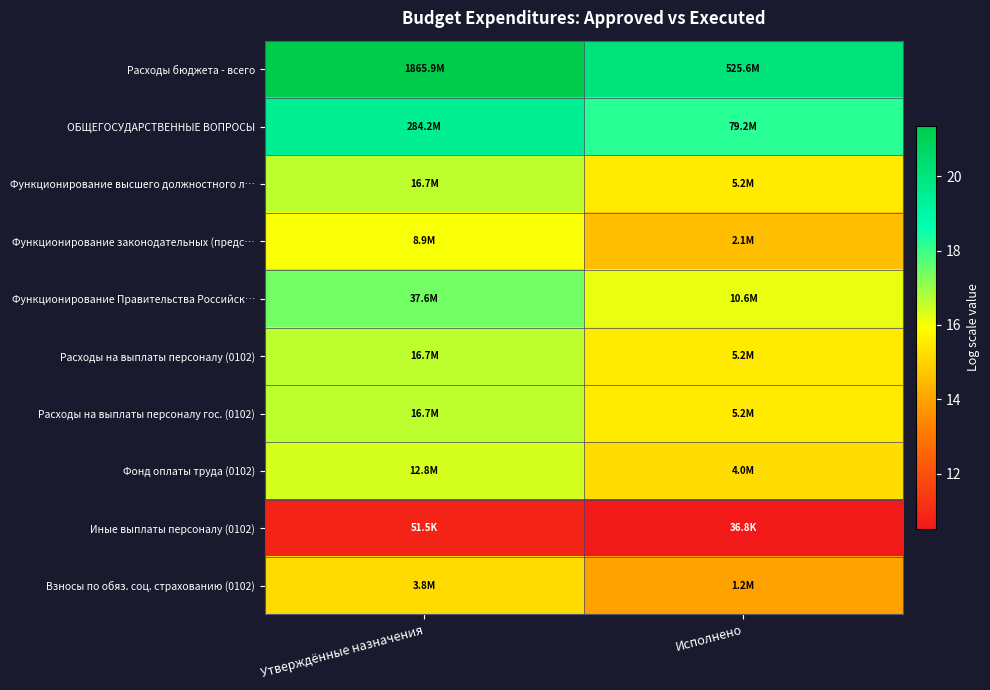

How many categories are shown in the chart?

2